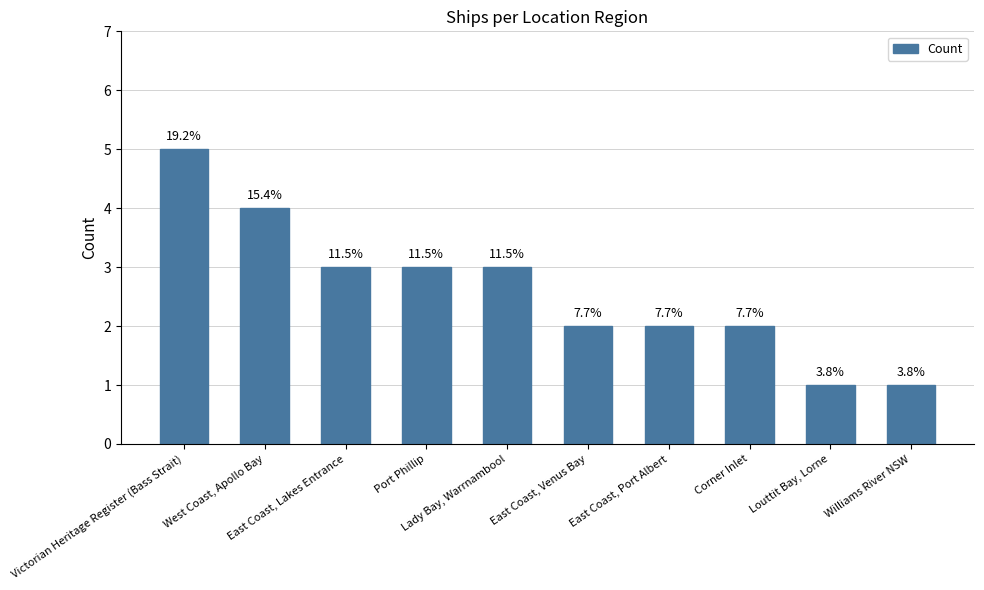

Reading right to left, list all the values displayed in this chart.

Williams River NSW=1	Louttit Bay, Lorne=1	Corner Inlet=2	East Coast, Port Albert=2	East Coast, Venus Bay=2	Lady Bay, Warrnambool=3	Port Phillip=3	East Coast, Lakes Entrance=3	West Coast, Apollo Bay=4	Victorian Heritage Register (Bass Strait)=5